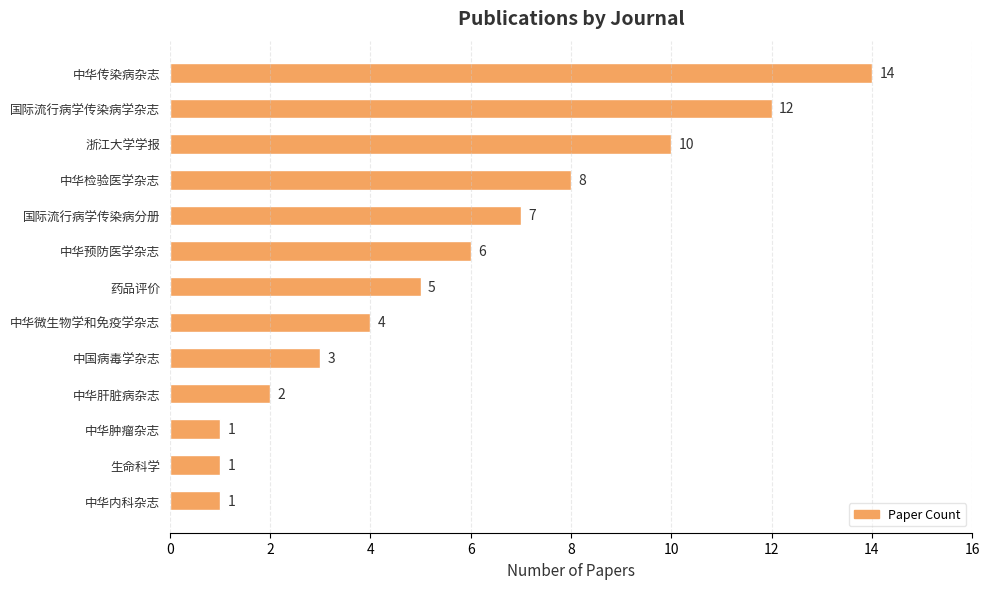

Which has a higher value, 国际流行病学传染病学杂志 or 国际流行病学传染病分册?

国际流行病学传染病学杂志